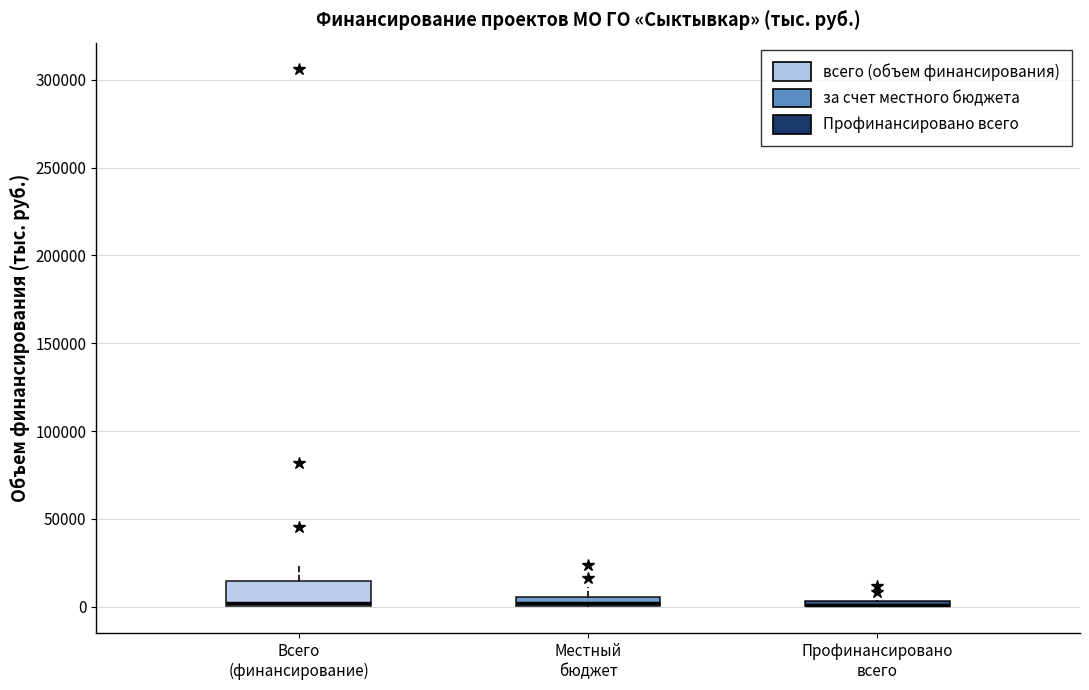

Which box is the tallest, from its lower edge to its upper edge?

Всего (финансирование)